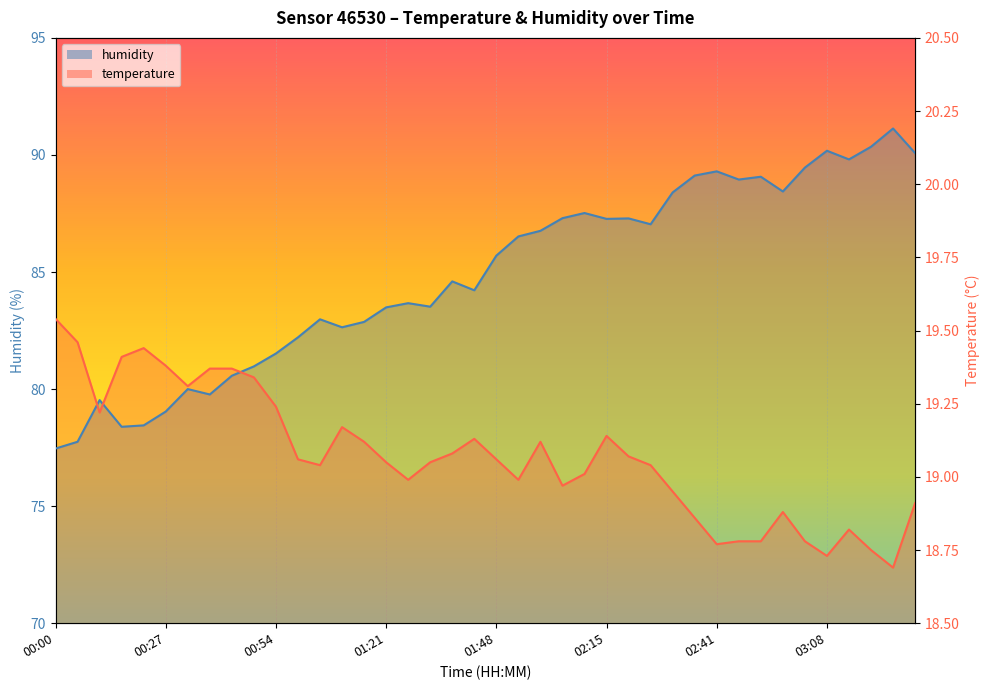

True or false: humidity has more than 0 interior local peaks.

True